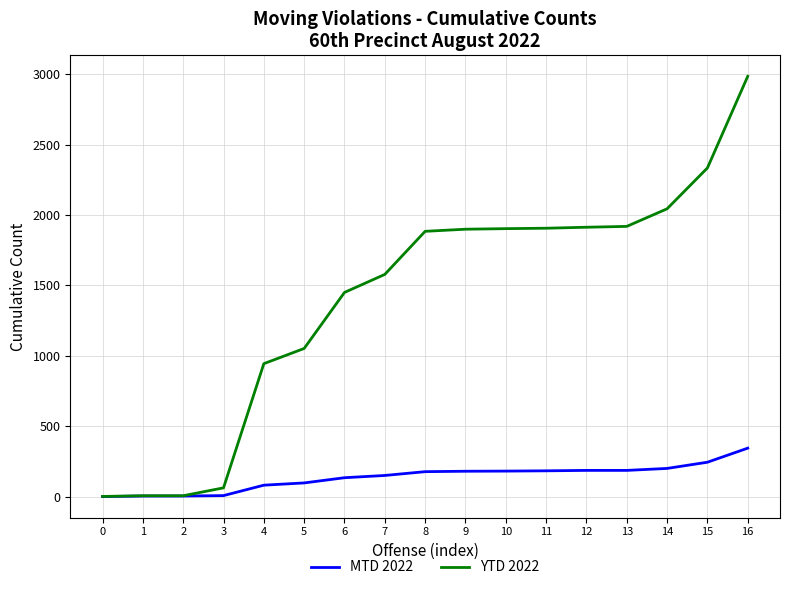

Which series has the widest spread of values?

YTD 2022